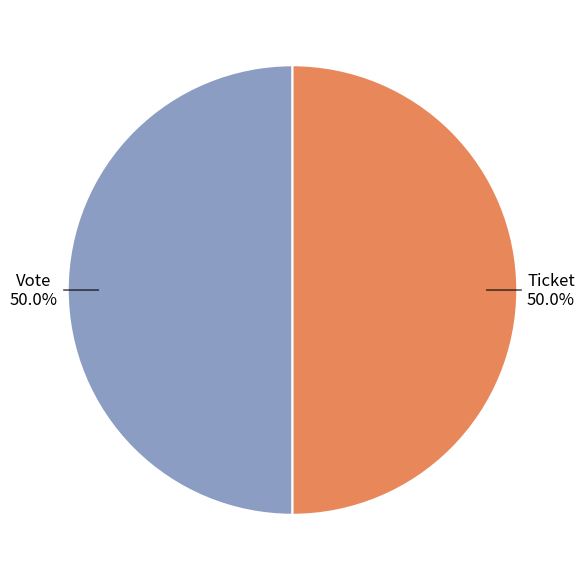

Approximately how many times larger is the value at Vote compared to Ticket?

1.0